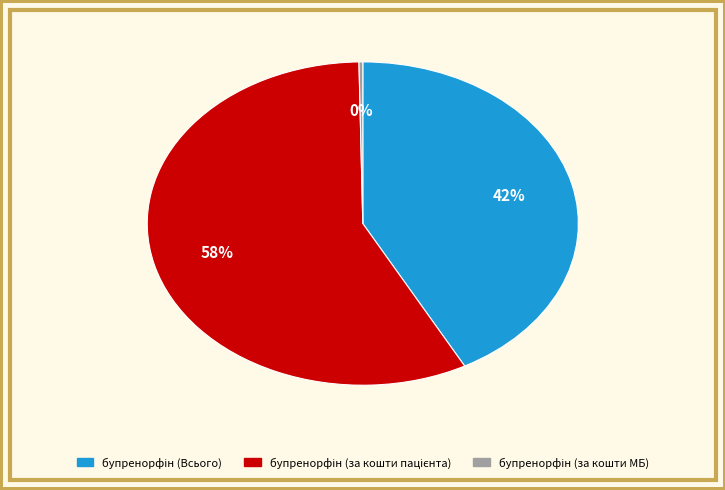

Is there a majority slice in this chart?

Yes